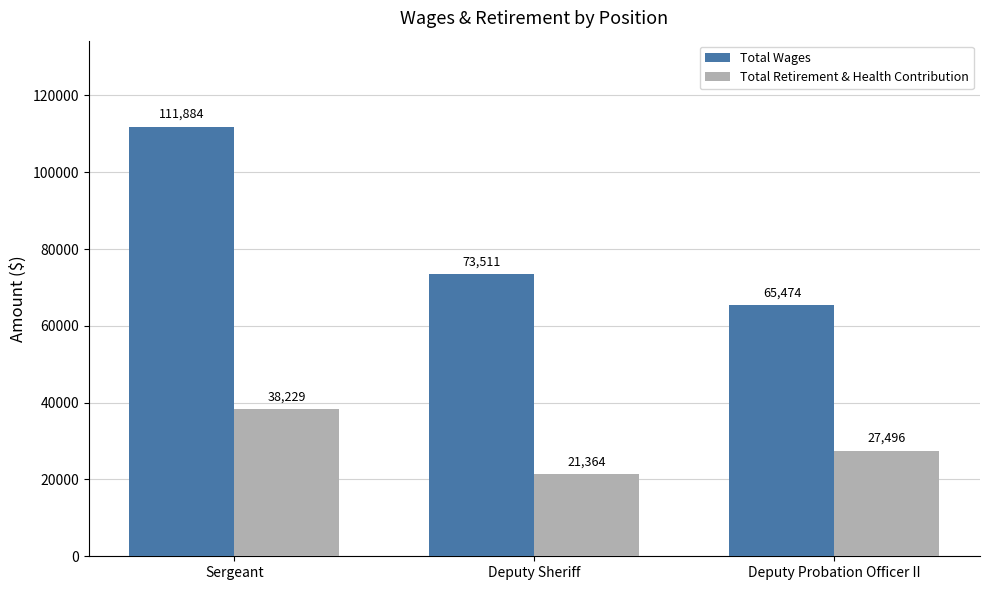

Count the number of categories in the chart.

3